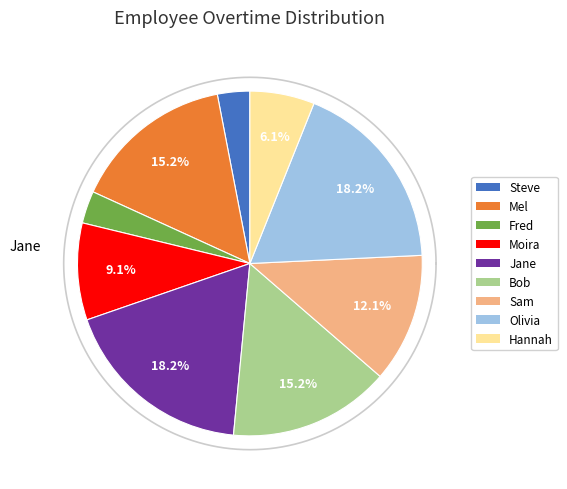

Rank the categories by value from highest to lowest.

Jane, Olivia, Mel, Bob, Sam, Moira, Hannah, Steve, Fred